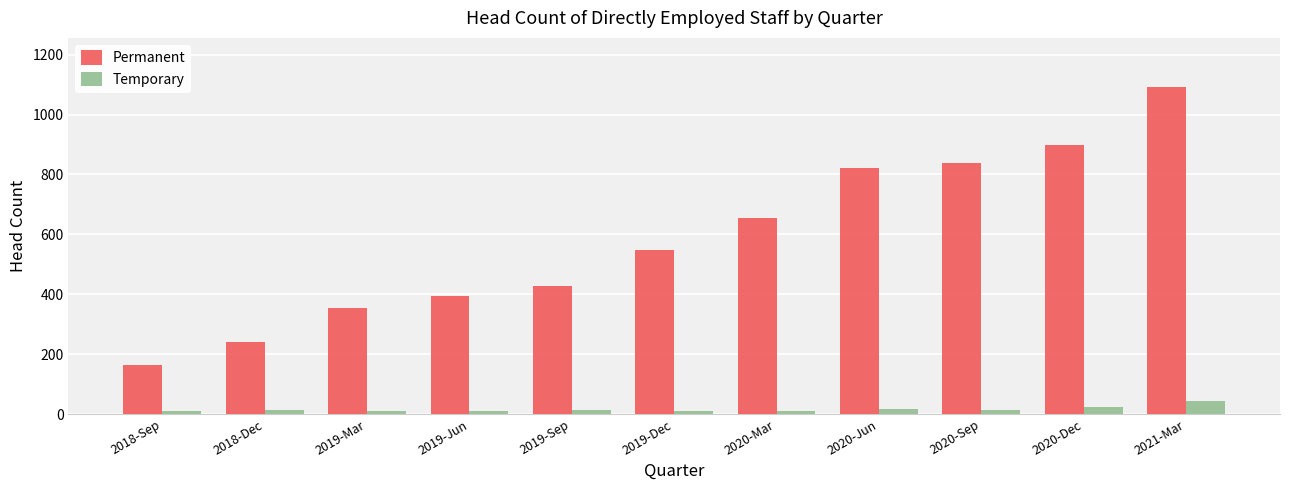

Read the Temporary value at 2018-Sep, to the nearest 5.

10